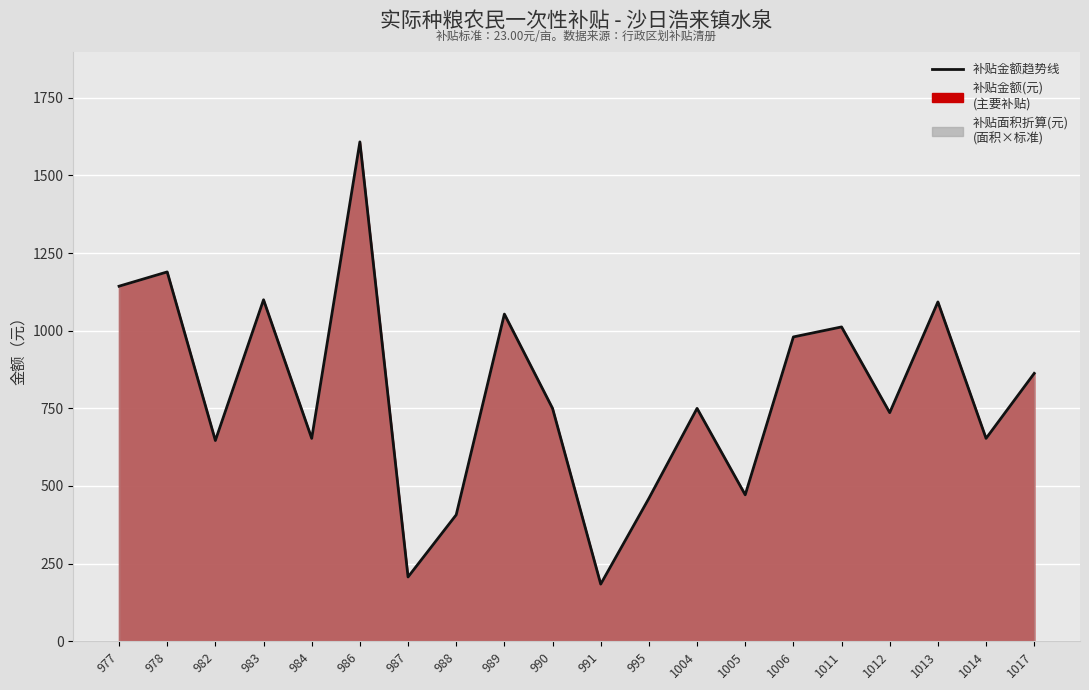

Rank the categories by value from lowest to highest.

991, 987, 988, 995, 1005, 982, 984, 1014, 1012, 990, 1004, 1017, 1006, 1011, 989, 1013, 983, 977, 978, 986